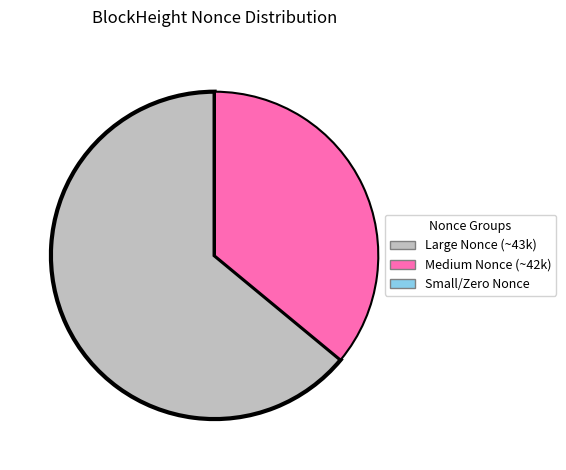

What is the largest slice in the pie chart?

Large Nonce (~43k)